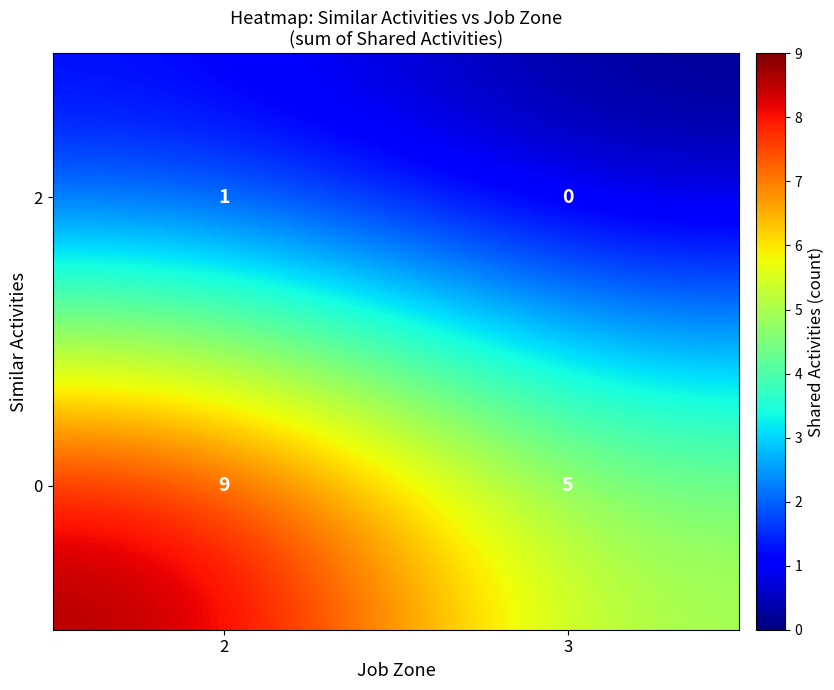

At 3, list the series in order from smallest to largest.

2, 0